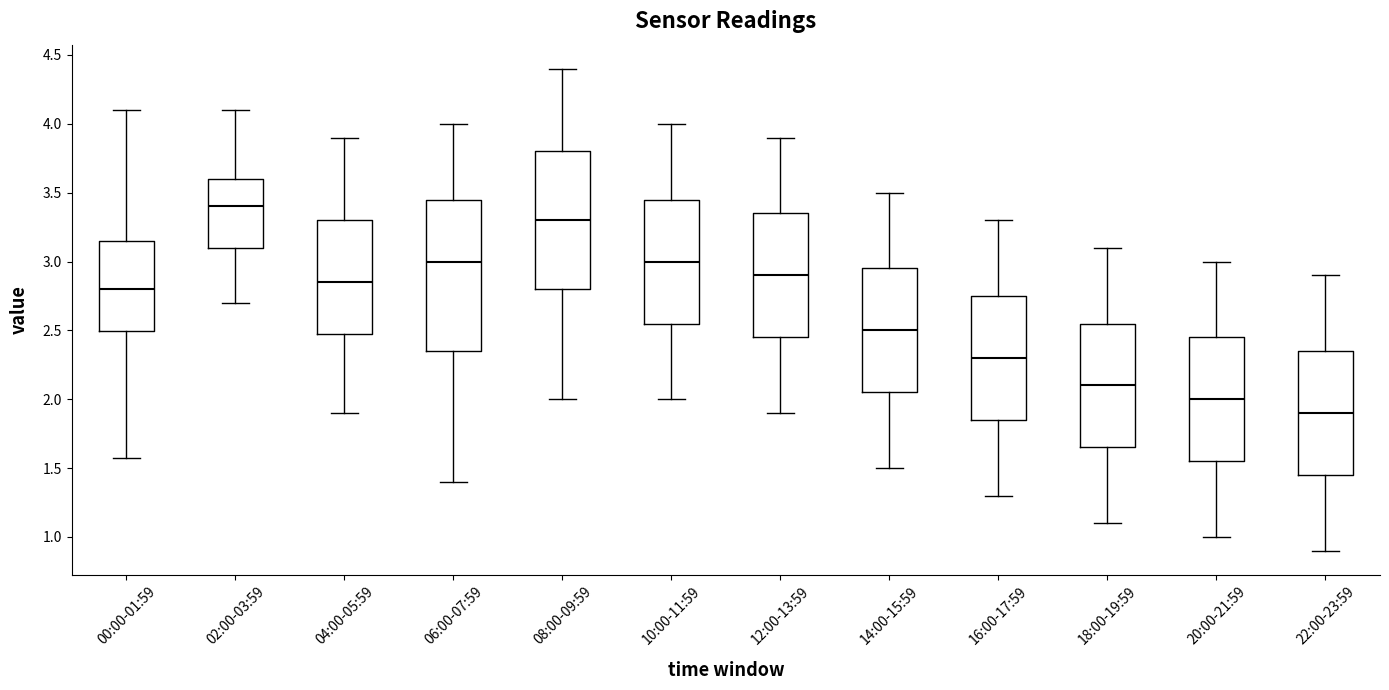

Comparing the boxes themselves (not the whiskers), which one is the tallest?

06:00-07:59